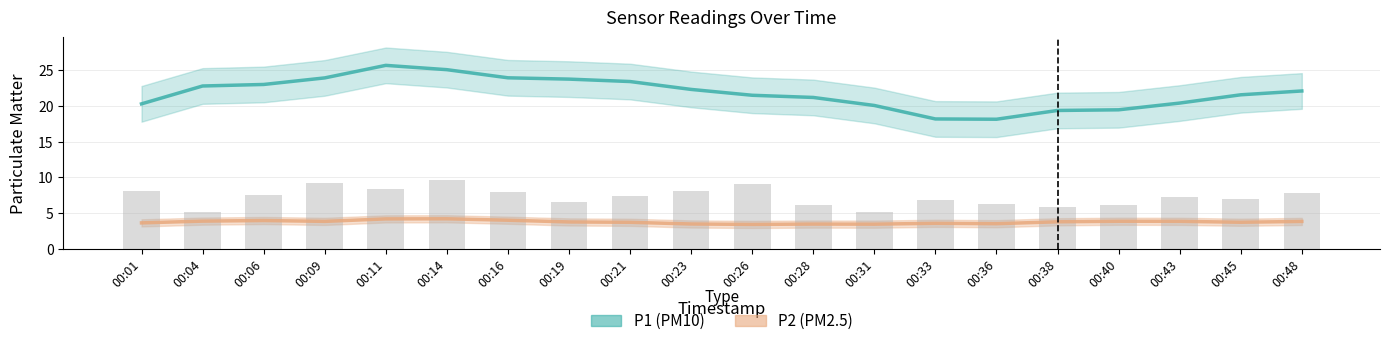

The chart shows a value of 8.4 at 00:11. True or false?

True